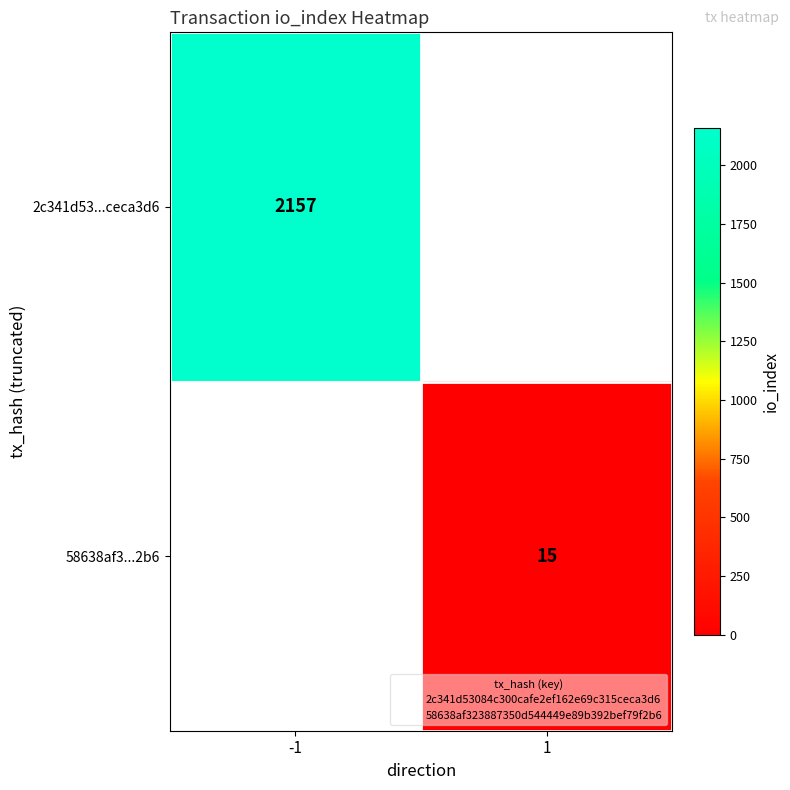

How many categories are shown in the chart?

2